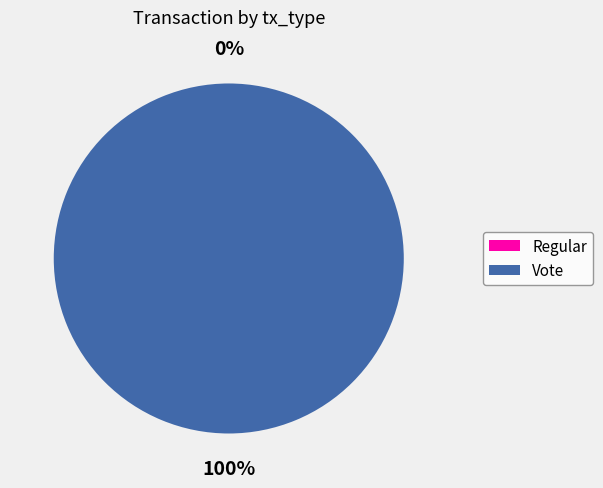

How many slices are in this pie chart?

2